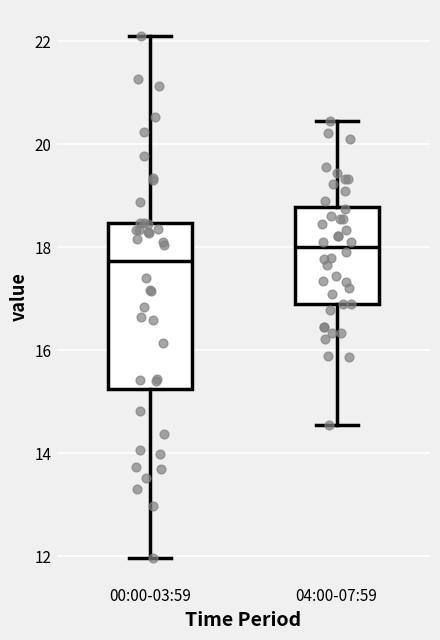

Where is the upper edge of the box for 04:00-07:59 on the y-axis? The values are not printed on the chart, so give them approximately, as read against the axis.

18.8